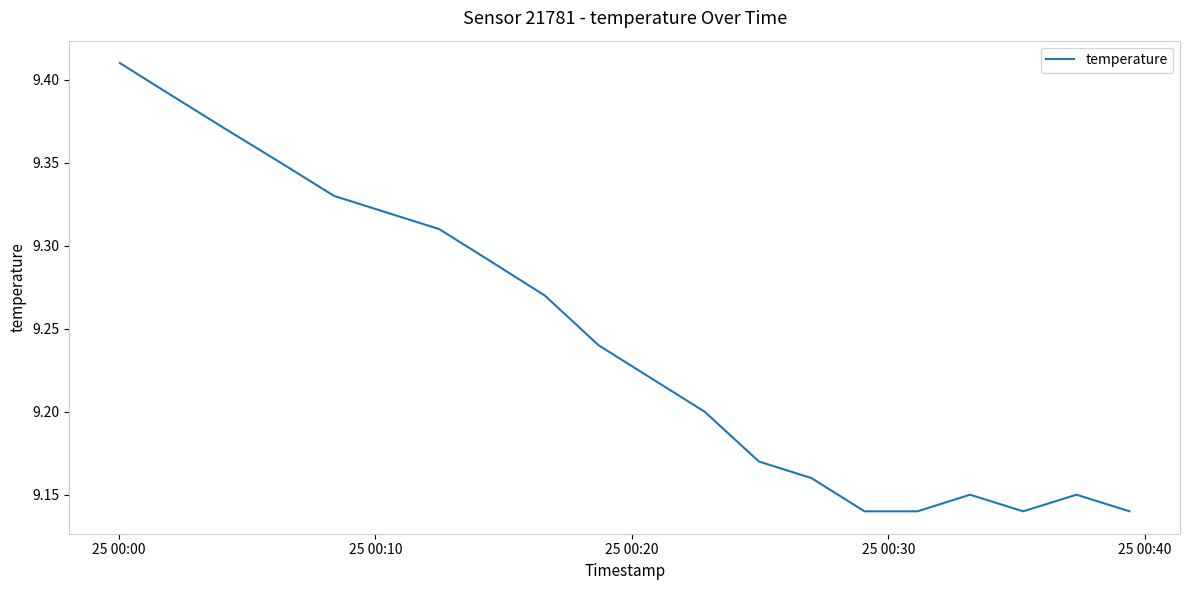

What is the difference between the maximum and minimum values?

0.3